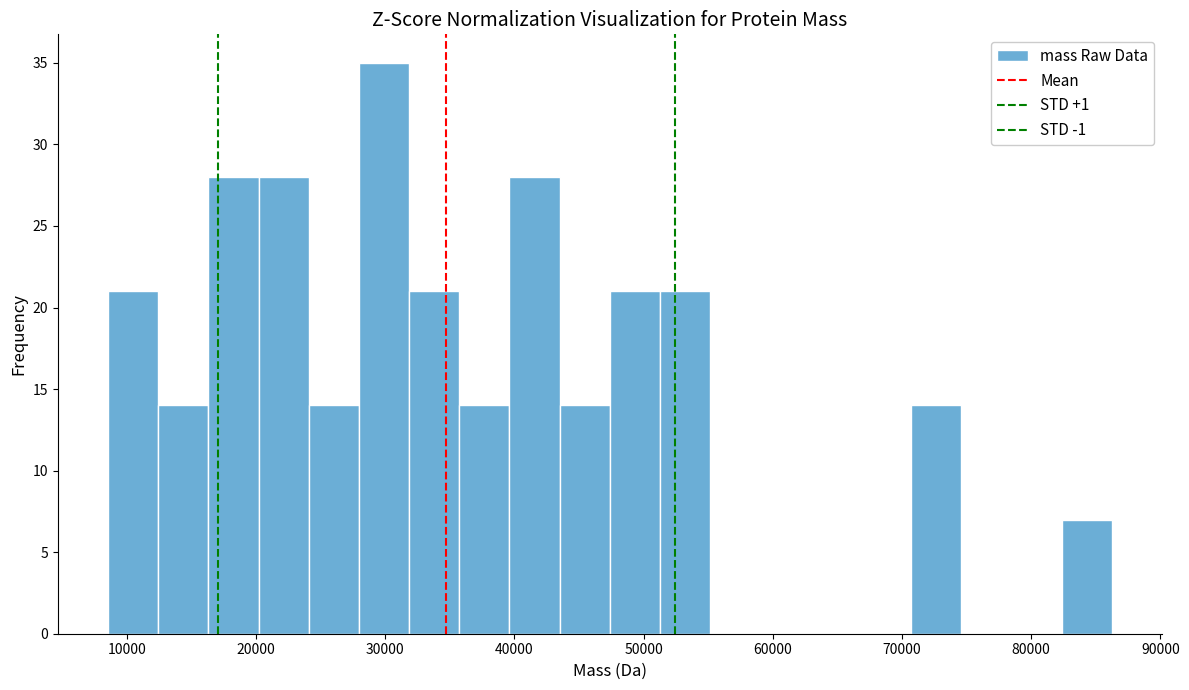

Around what value on the x-axis is the tallest bar? Give the approximate position of its centre, as read against the axis.

30000